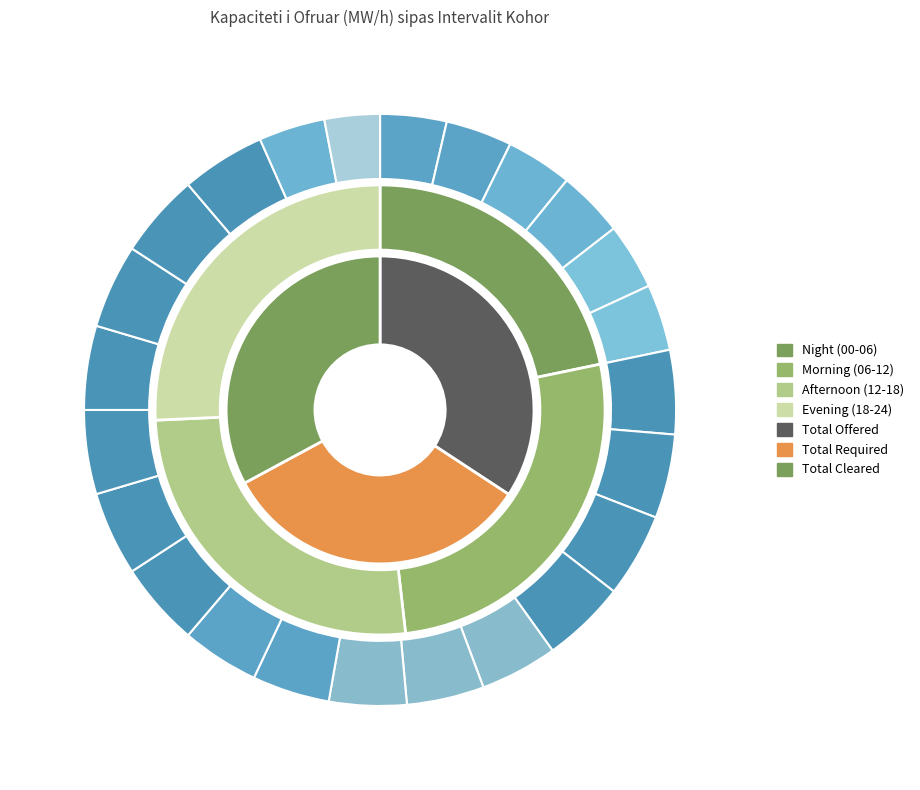

Does 10 (09:00-10:00) represent more than half of the total?

No